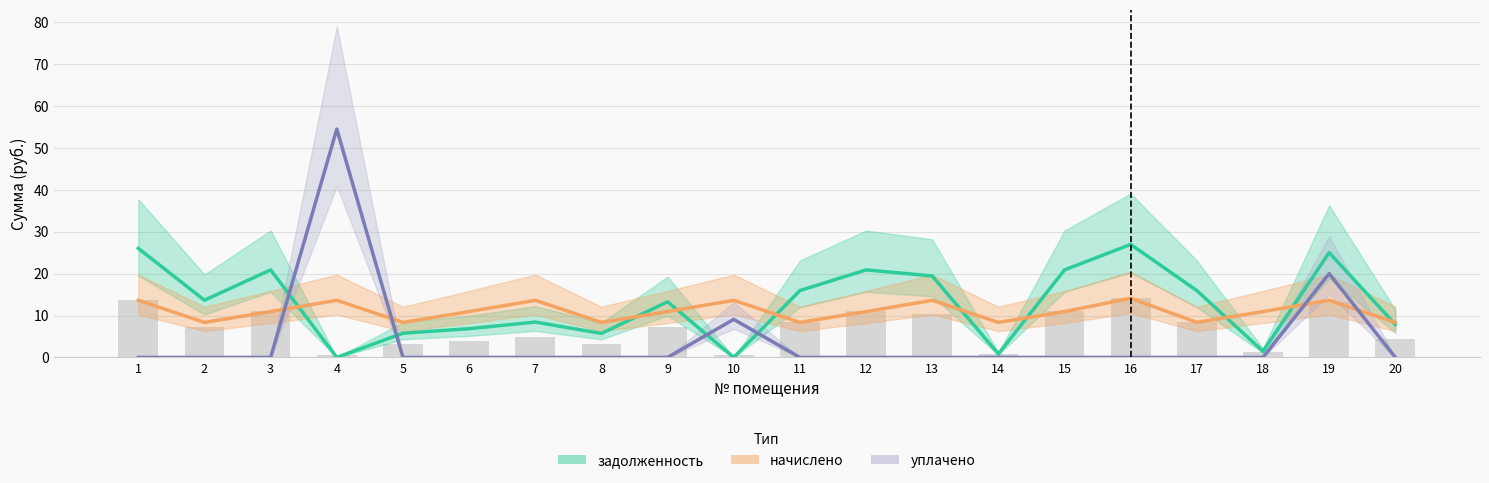

Is it true that уплачено equals 0.0 at 7?

True